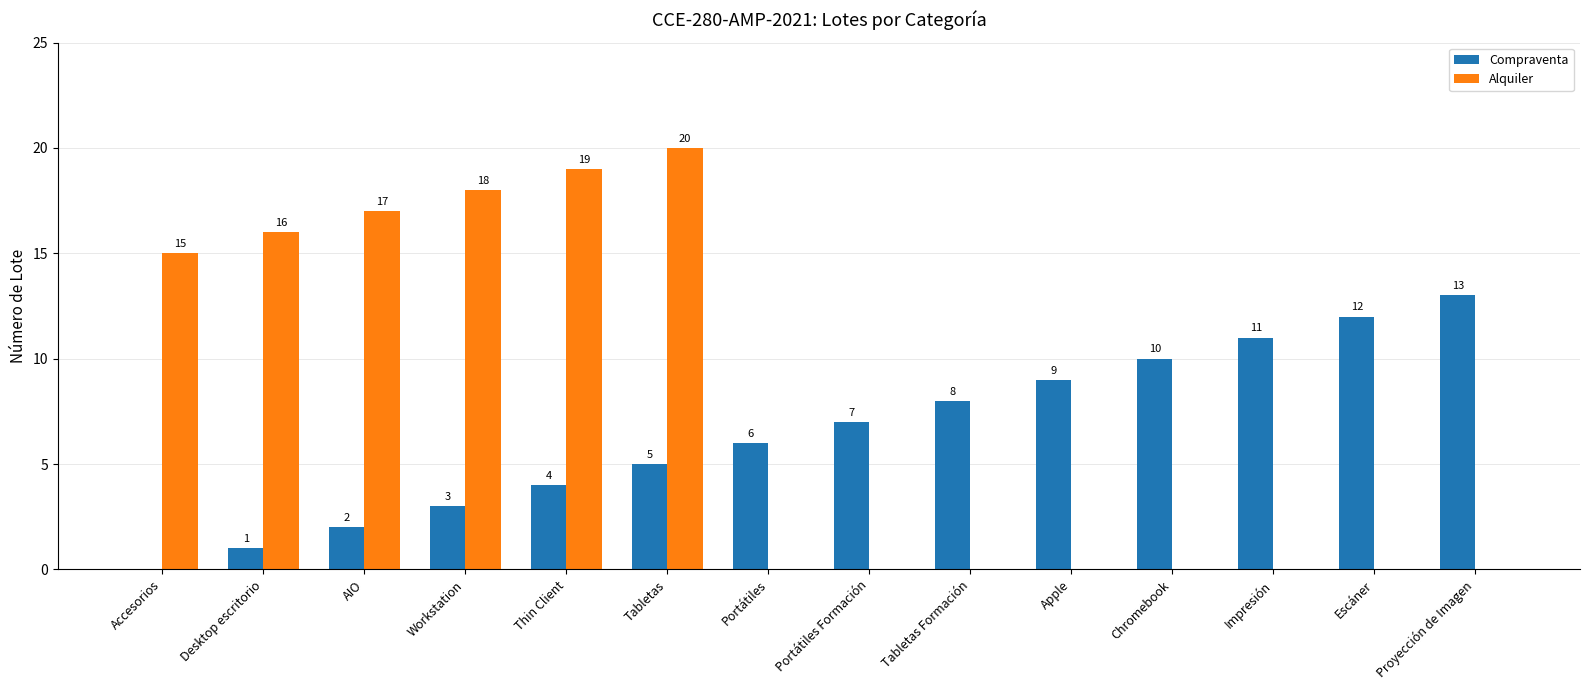

Reading left to right, extract all data points from this chart.

Compraventa: Accesorios=0	Desktop escritorio=1	AIO=2	Workstation=3	Thin Client=4	Tabletas=5	Portátiles=6	Portátiles Formación=7	Tabletas Formación=8	Apple=9	Chromebook=10	Impresión=11	Escáner=12	Proyección de Imagen=13
Alquiler: Accesorios=15	Desktop escritorio=16	AIO=17	Workstation=18	Thin Client=19	Tabletas=20	Portátiles=0	Portátiles Formación=0	Tabletas Formación=0	Apple=0	Chromebook=0	Impresión=0	Escáner=0	Proyección de Imagen=0